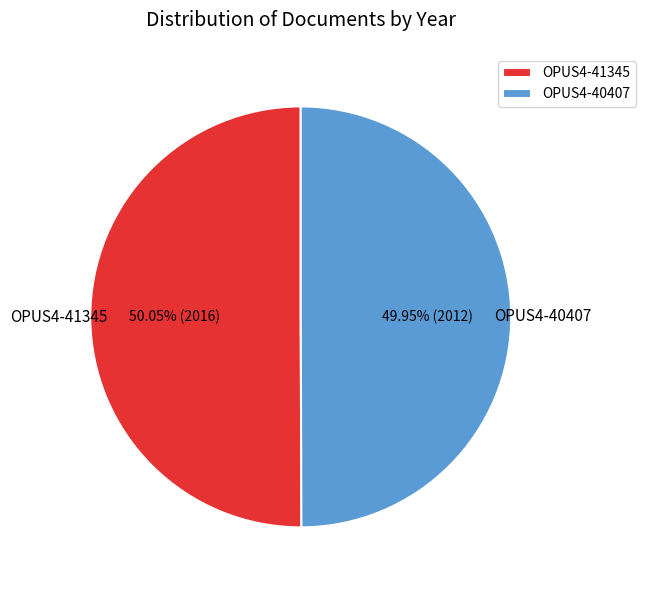

Is there a majority slice in this chart?

Yes